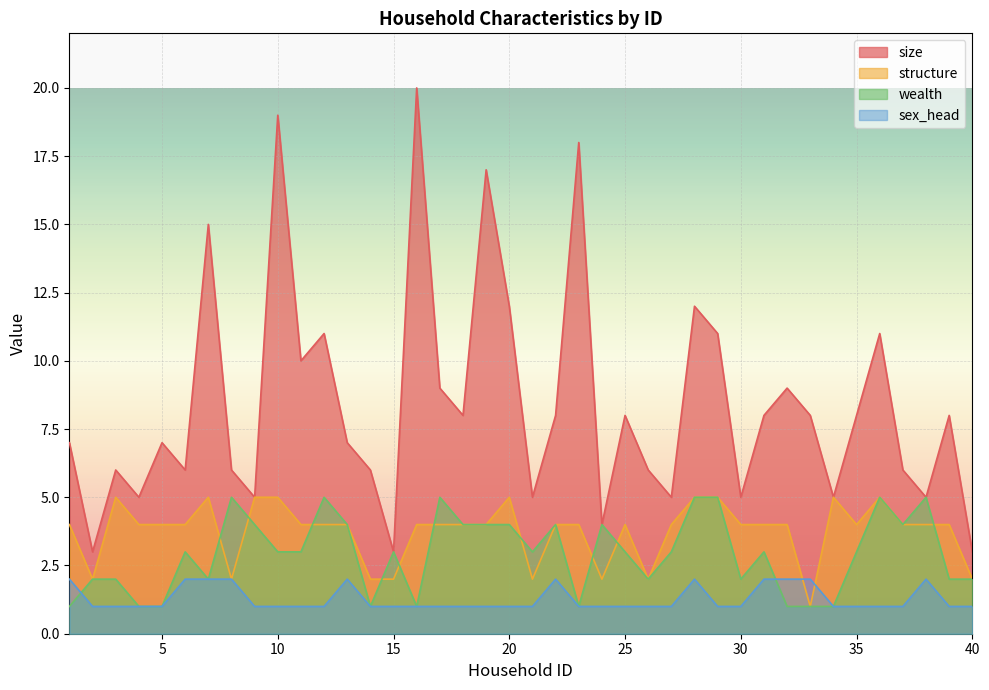

What is the difference between the highest and lowest values at 13?

5